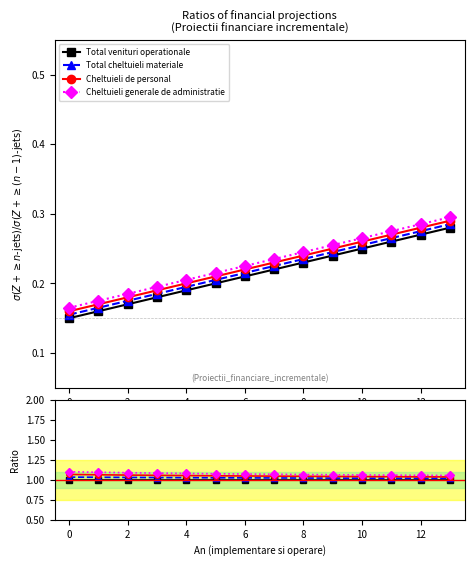

Where is Cheltuieli de personal nearest to the value 1?

13